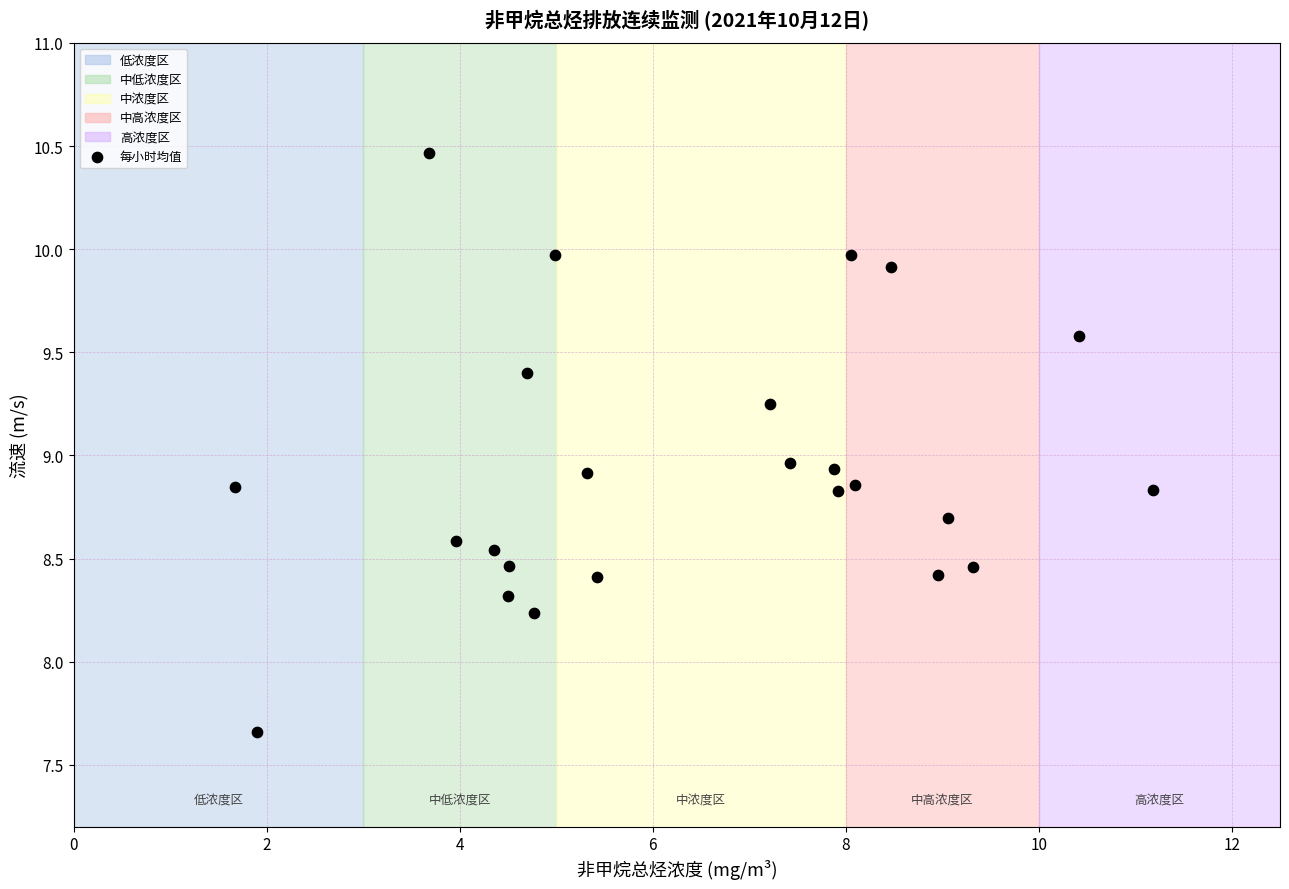

What is the range of Y values (max minus min)?

2.8